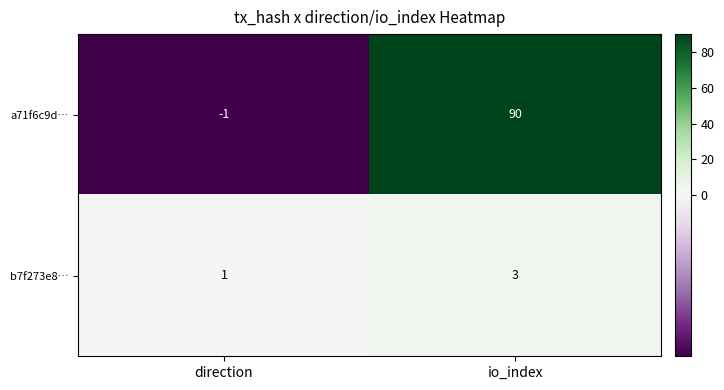

Is the value of b7f273e8… at io_index greater than the value of a71f6c9d… at io_index?

No